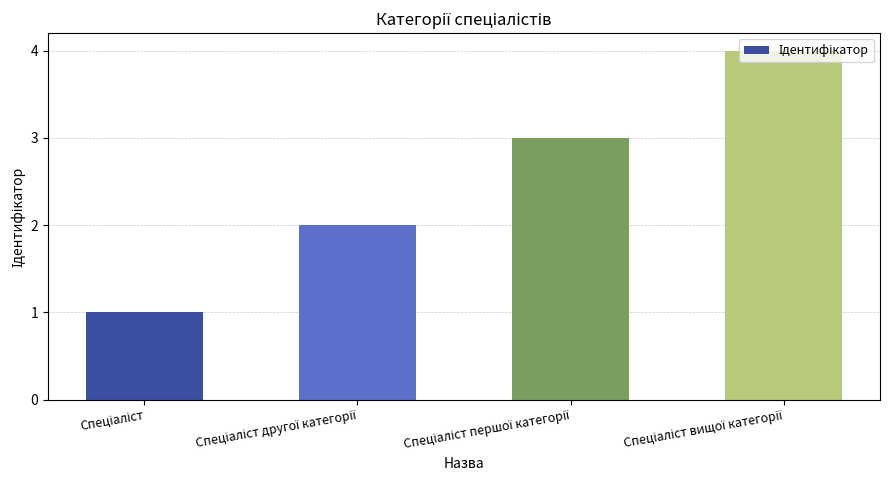

What is the difference between the maximum and minimum values?

3